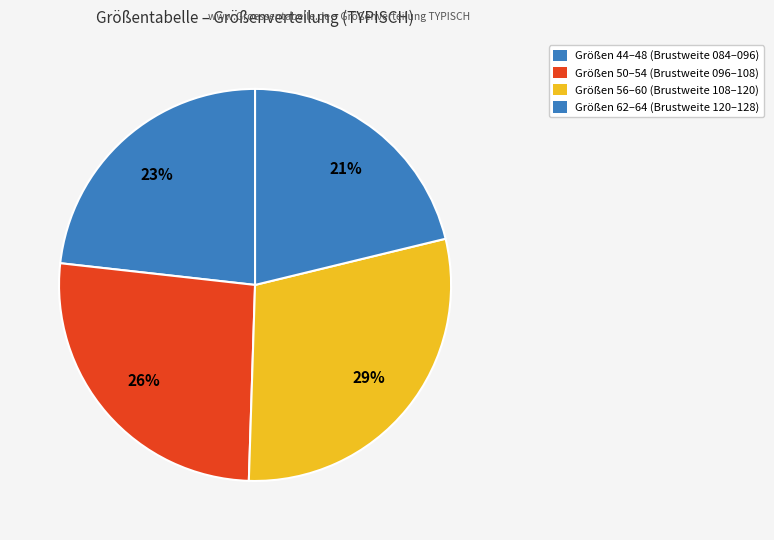

Count the number of slices in the pie.

4